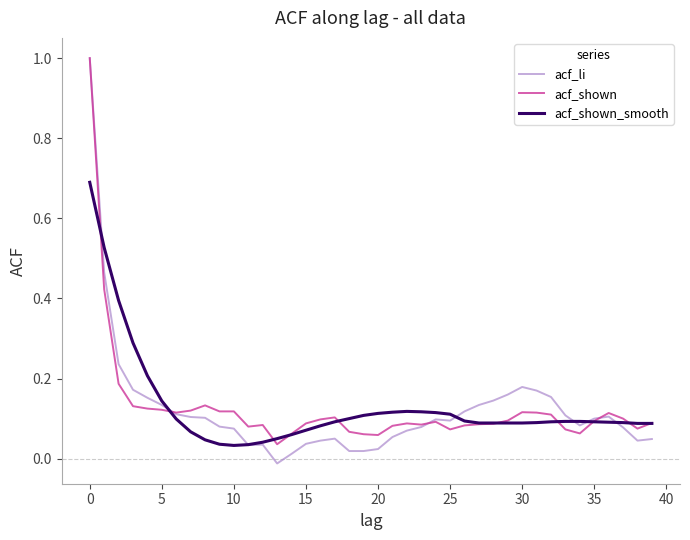

What are all the series names shown in the legend?

acf_li, acf_shown, acf_shown_smooth